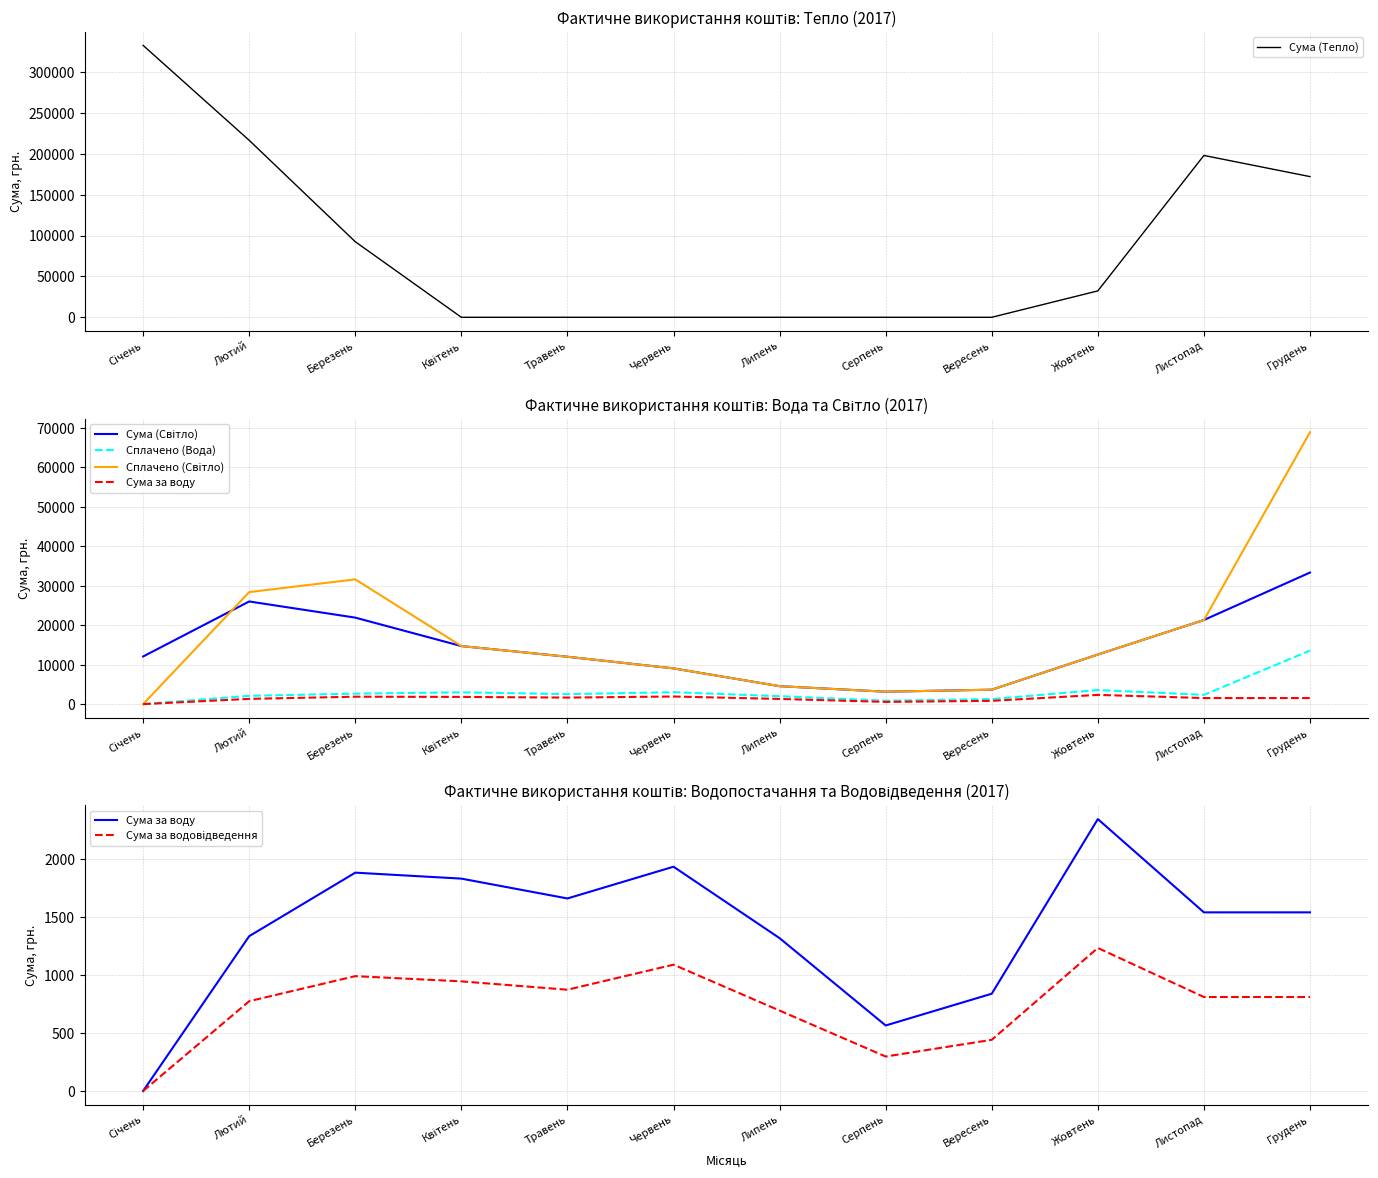

True or false: Сума за воду and Сплачено (Вода) intersect in this chart.

False